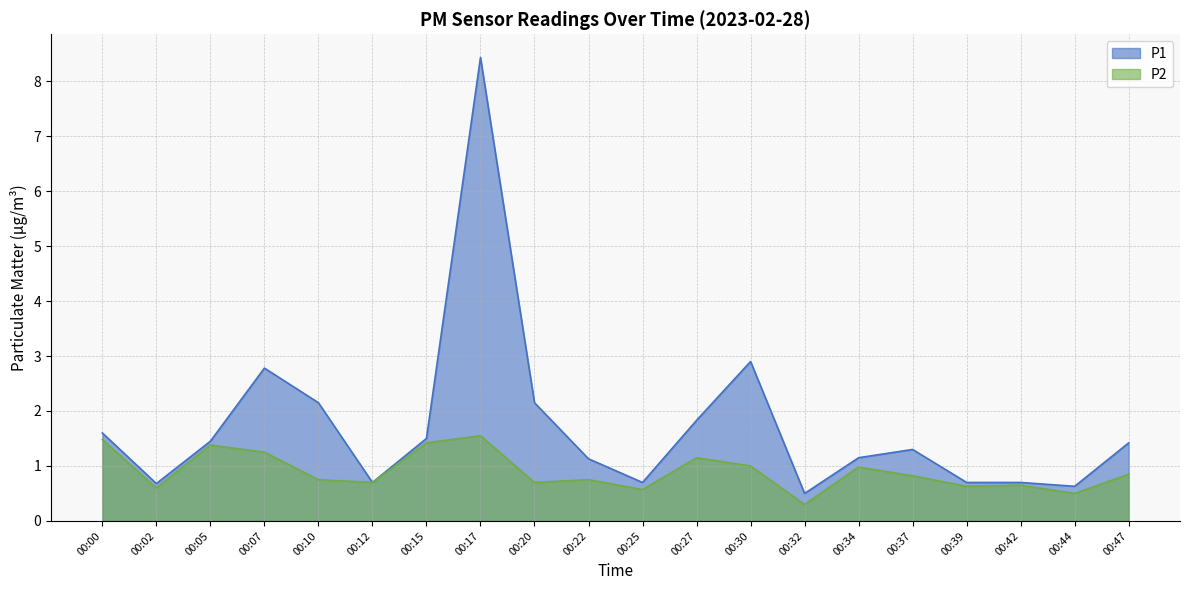

Reading left to right, list all the values displayed in this chart.

P1: 1.6	0.7	1.4	2.8	2.1	0.7	1.5	8.4	2.1	1.1	0.7	1.8	2.9	0.5	1.1	1.3	0.7	0.7	0.6	1.4
P2: 1.5	0.6	1.4	1.2	0.8	0.7	1.4	1.6	0.7	0.8	0.6	1.1	1.0	0.3	1.0	0.8	0.6	0.7	0.5	0.8